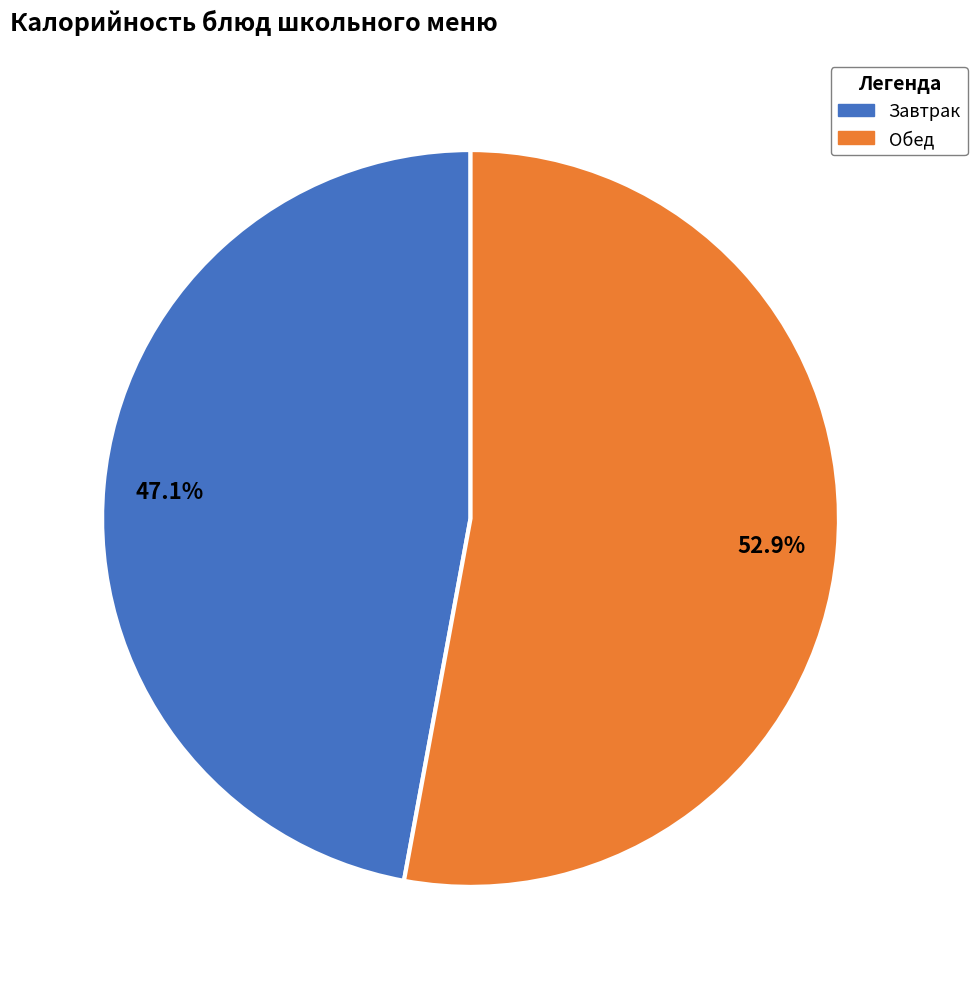

Does any single category account for the majority?

Yes